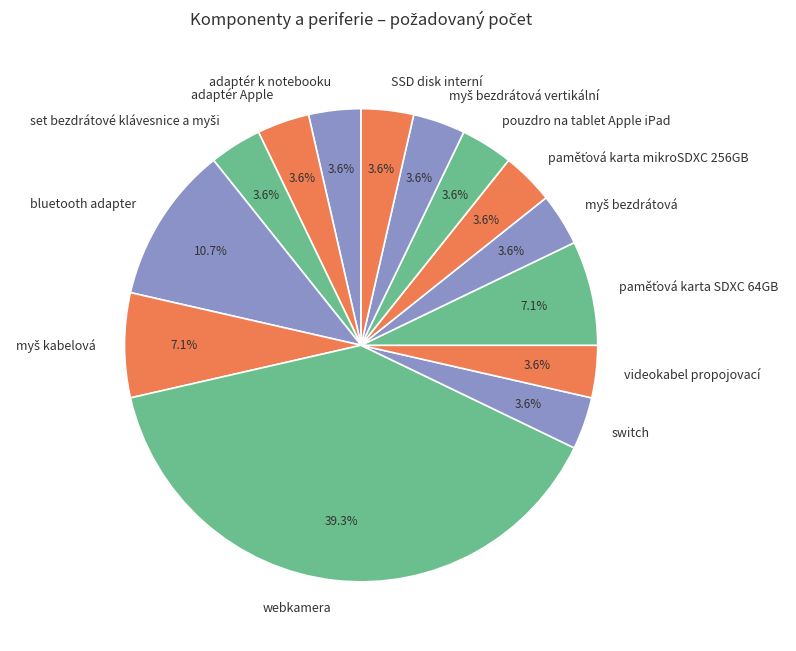

The switch slice represents 11% of the pie. True or false?

False